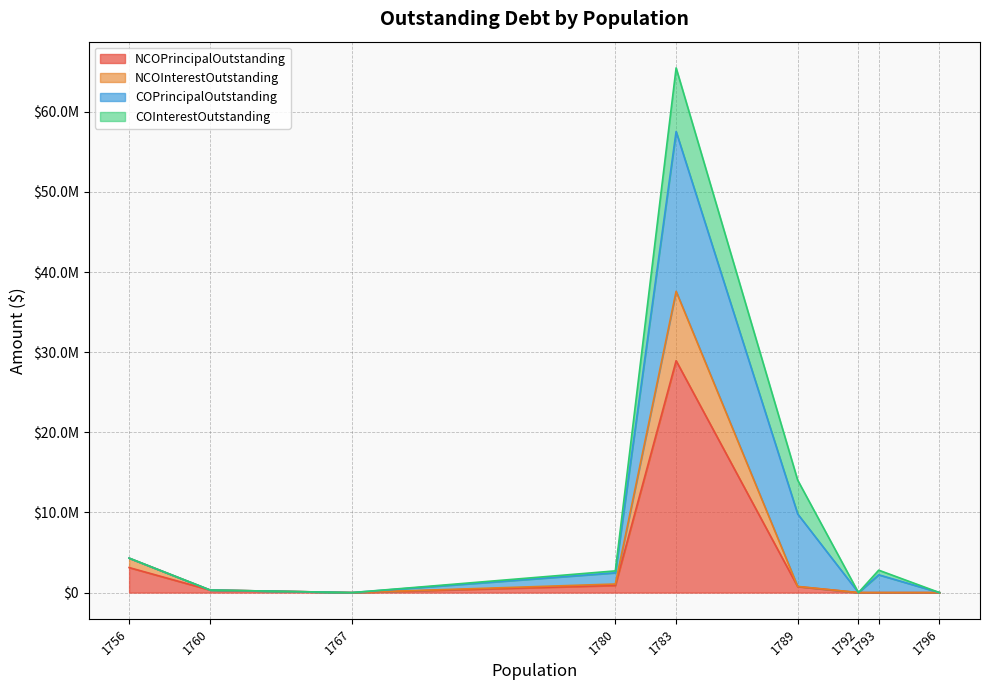

At which category is the sum across all series the highest?

1783